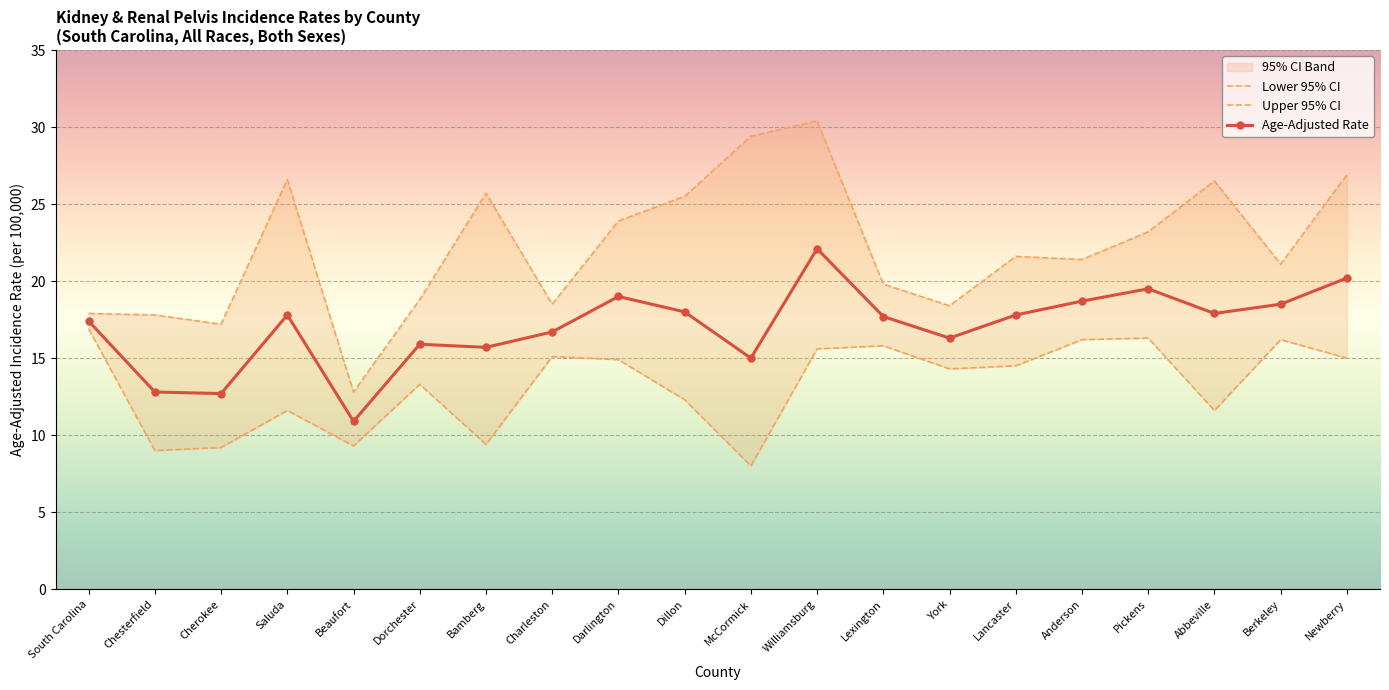

List the series in order of their peak value, highest first.

Upper 95% CI, Age-Adjusted Rate, Lower 95% CI